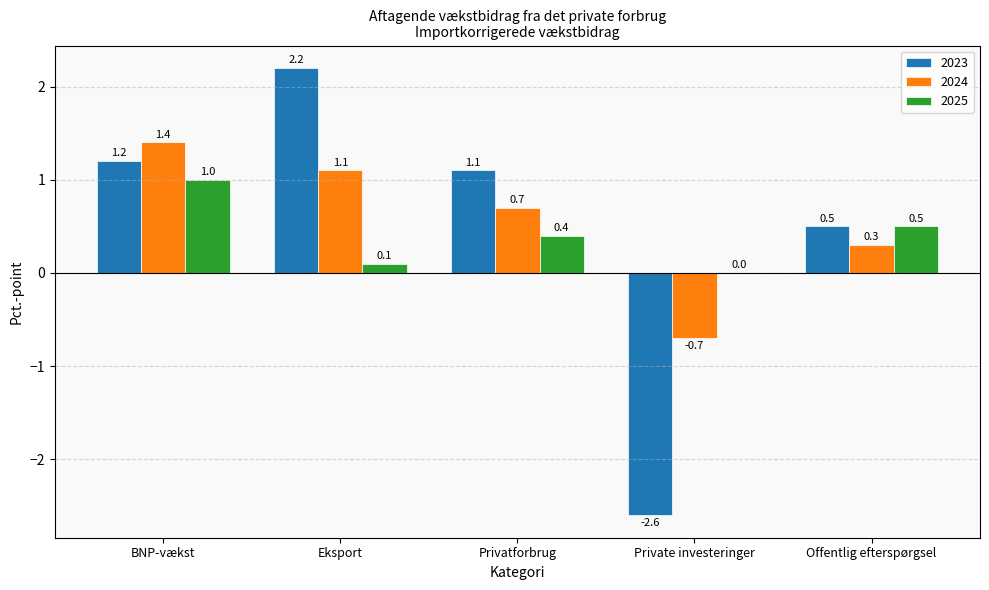

Reading left to right, extract all data points from this chart.

2023: 1.2	2.2	1.1	-2.6	0.5
2024: 1.4	1.1	0.7	-0.7	0.3
2025: 1.0	0.1	0.4	0.0	0.5